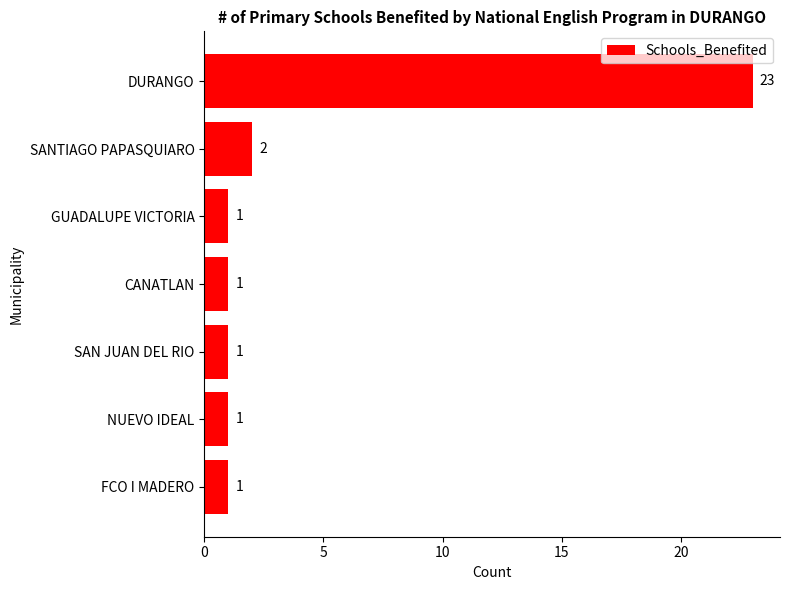

Is it true that the value at SAN JUAN DEL RIO is 1?

True